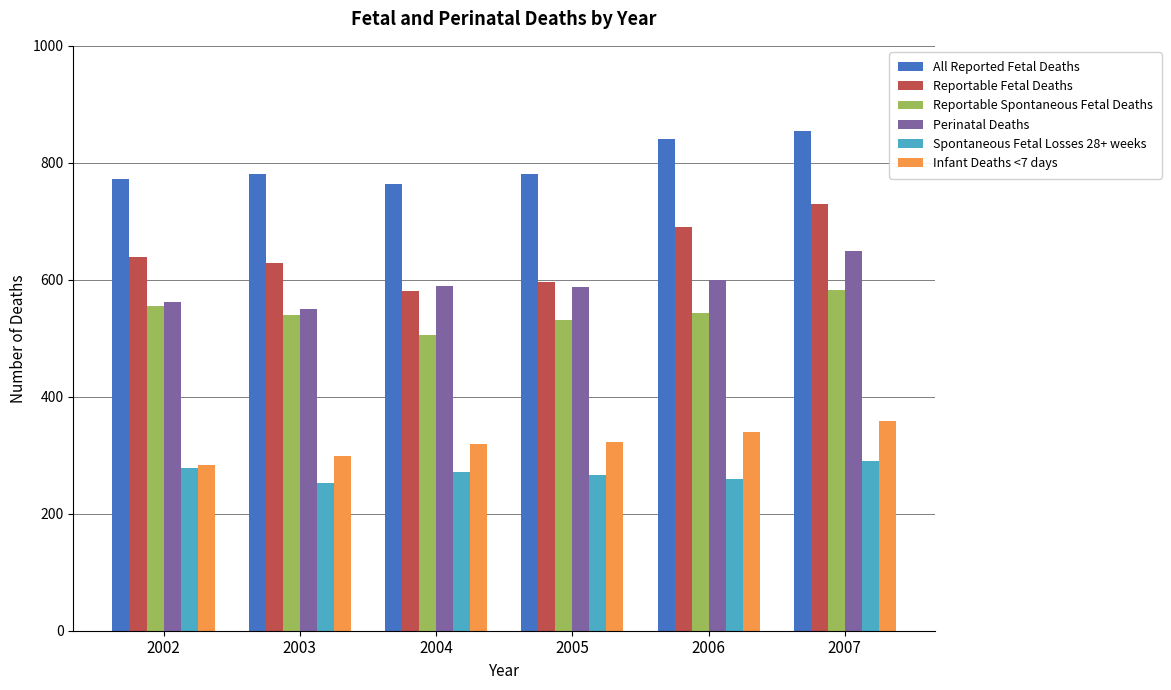

Rank the series by their maximum value, from highest to lowest.

All Reported Fetal Deaths, Reportable Fetal Deaths, Perinatal Deaths, Reportable Spontaneous Fetal Deaths, Infant Deaths <7 days, Spontaneous Fetal Losses 28+ weeks